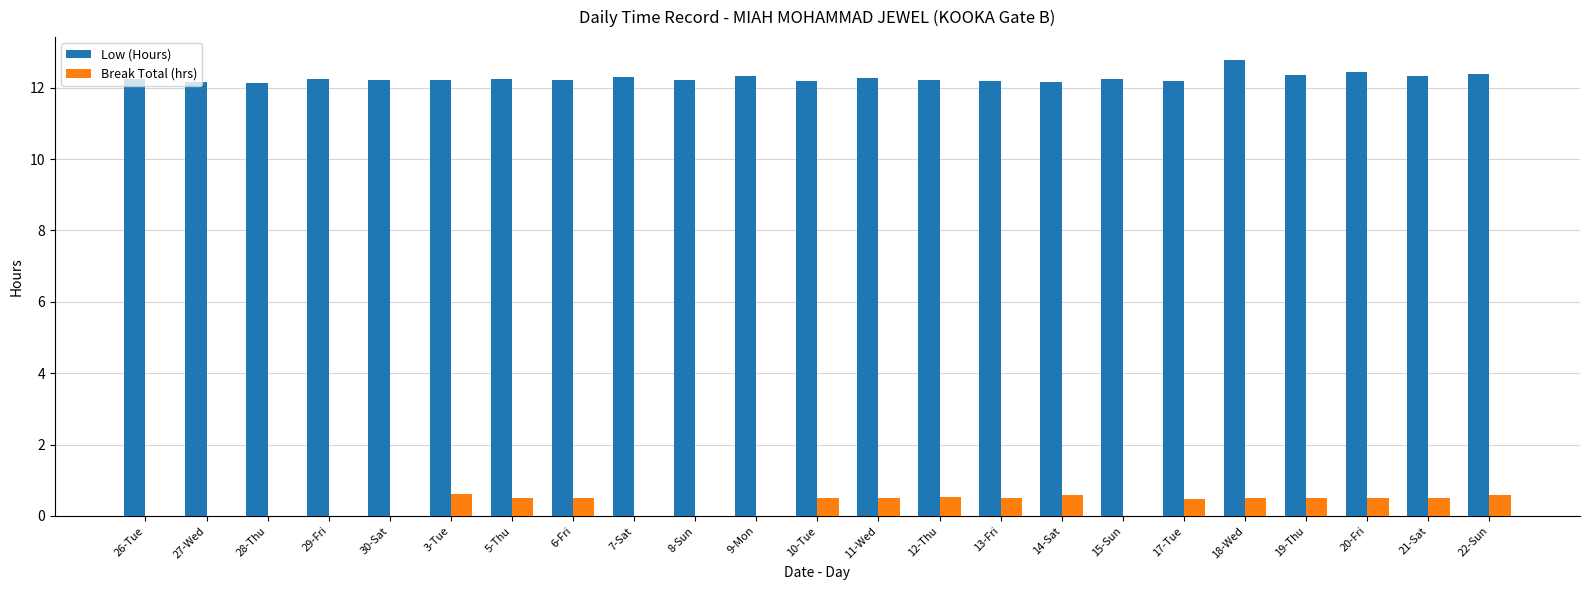

What is the average value of the Break Total (hrs) series?

0.3